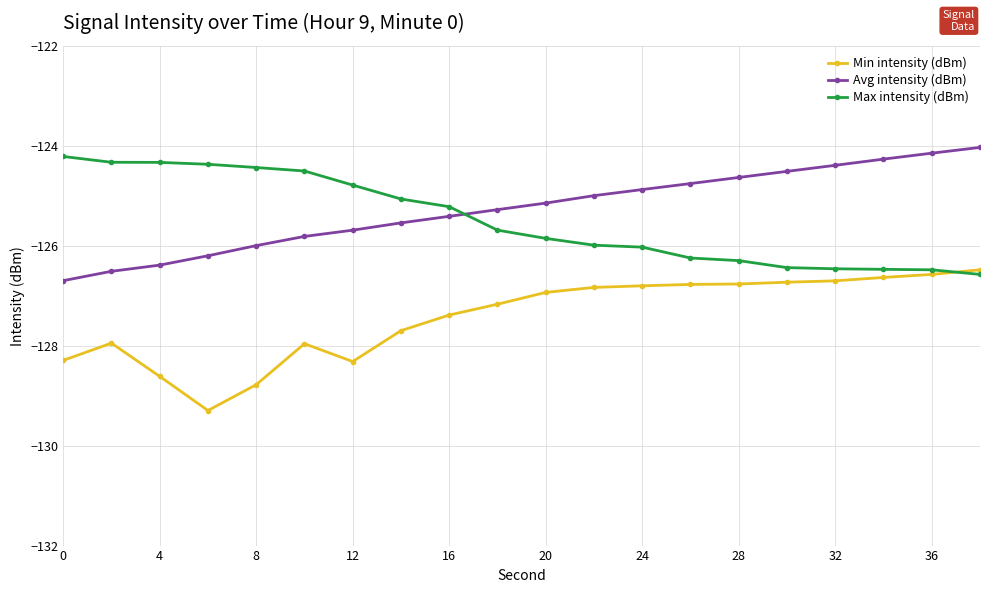

What is the maximum value shown in the chart?

-124.0